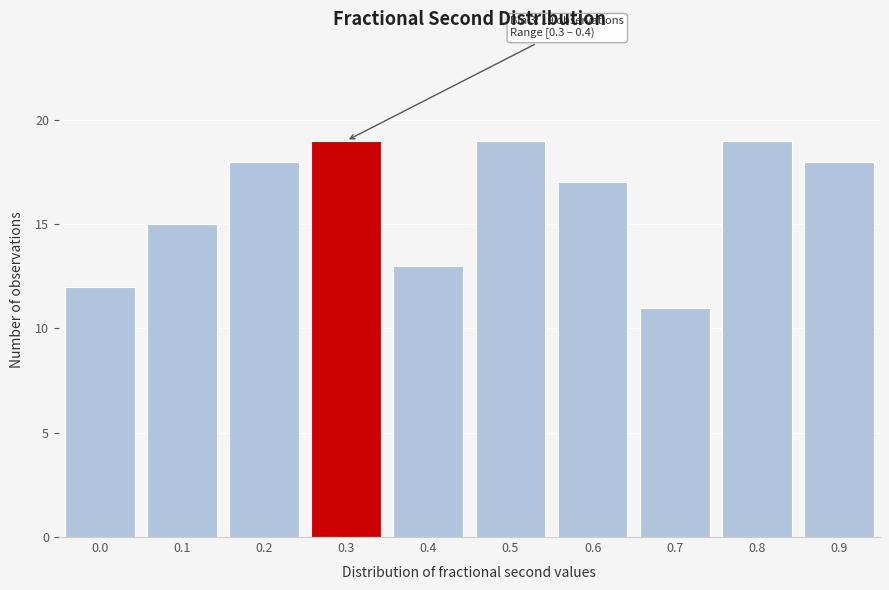

Reading right to left, transcribe all the data shown in this chart.

18	19	11	17	19	13	19	18	15	12